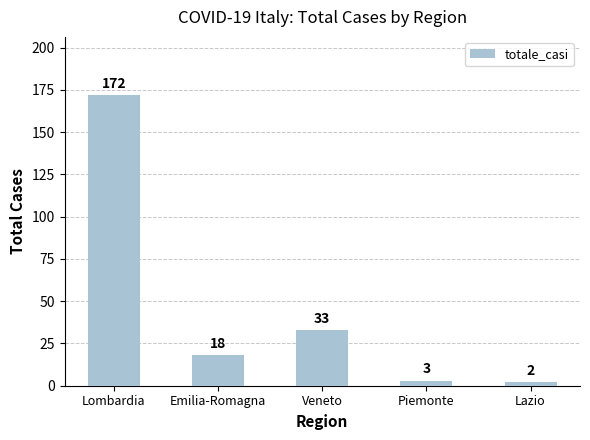

What is the difference between the maximum and minimum values?

170